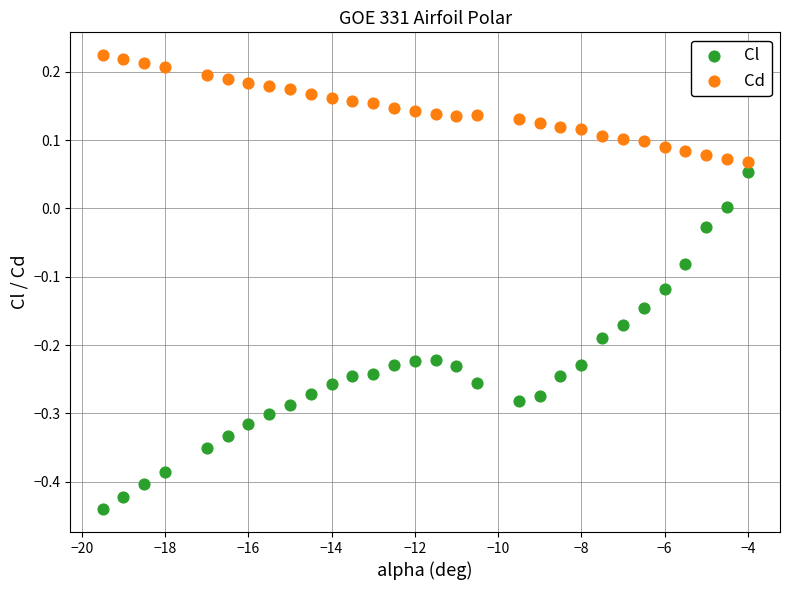

Which series reaches the maximum Y coordinate?

Cd